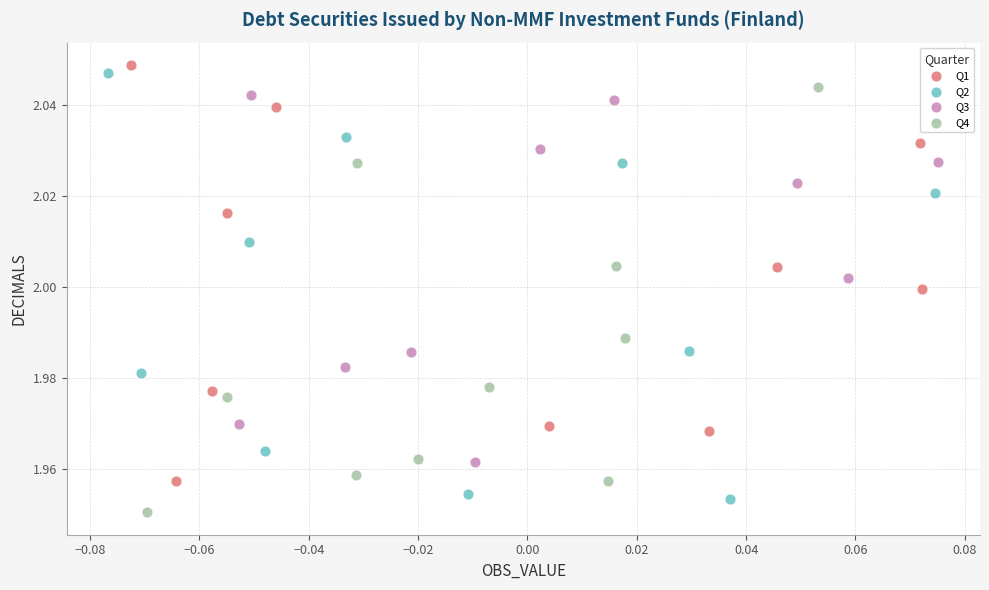

What are all the series names shown in the legend?

Q1, Q2, Q3, Q4